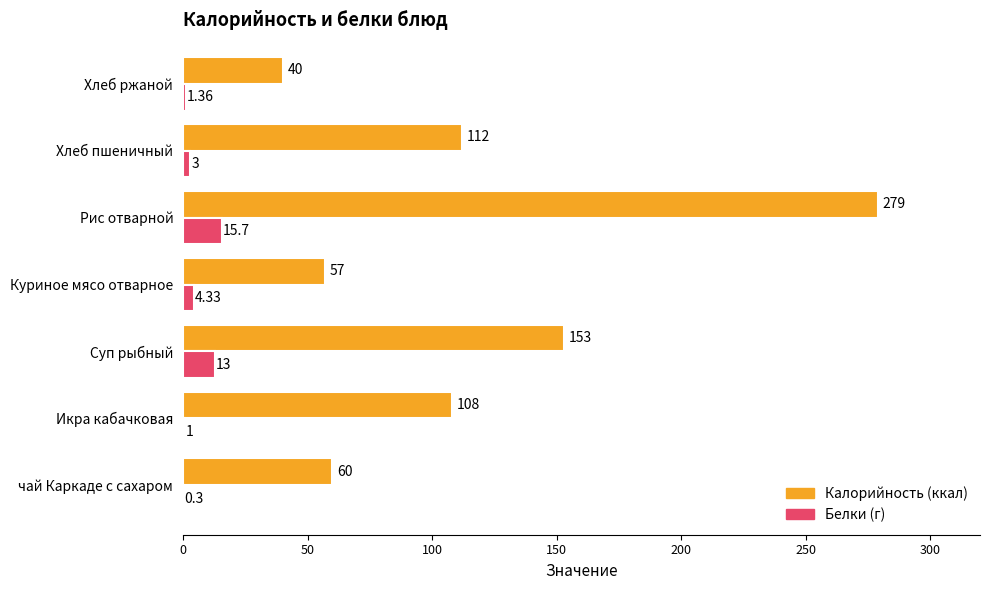

Which label corresponds to the largest value in the chart?

Рис отварной